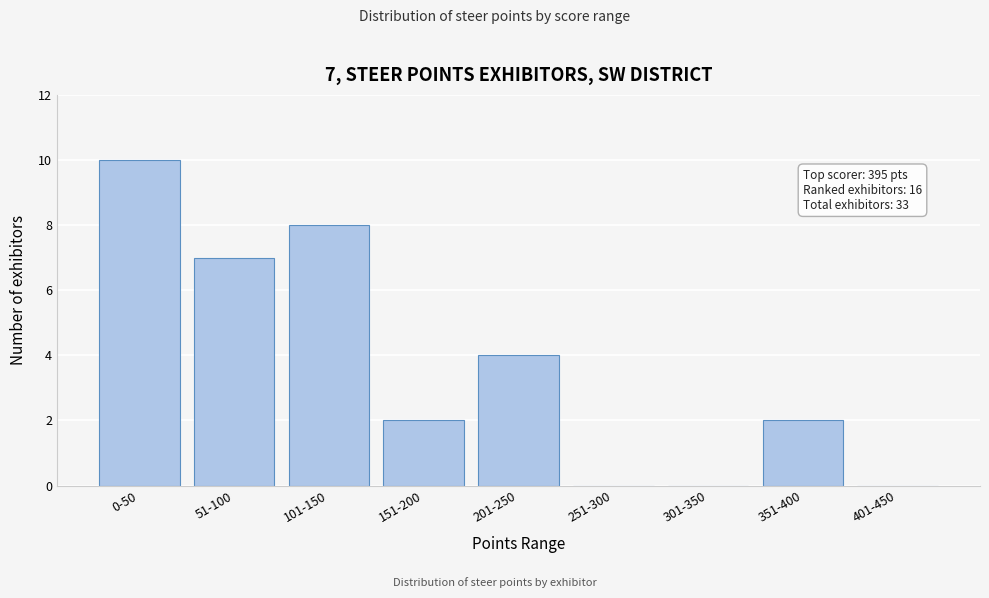

Reading left to right, extract all data points from this chart.

0-50=10	51-100=7	101-150=8	151-200=2	201-250=4	251-300=0	301-350=0	351-400=2	401-450=0